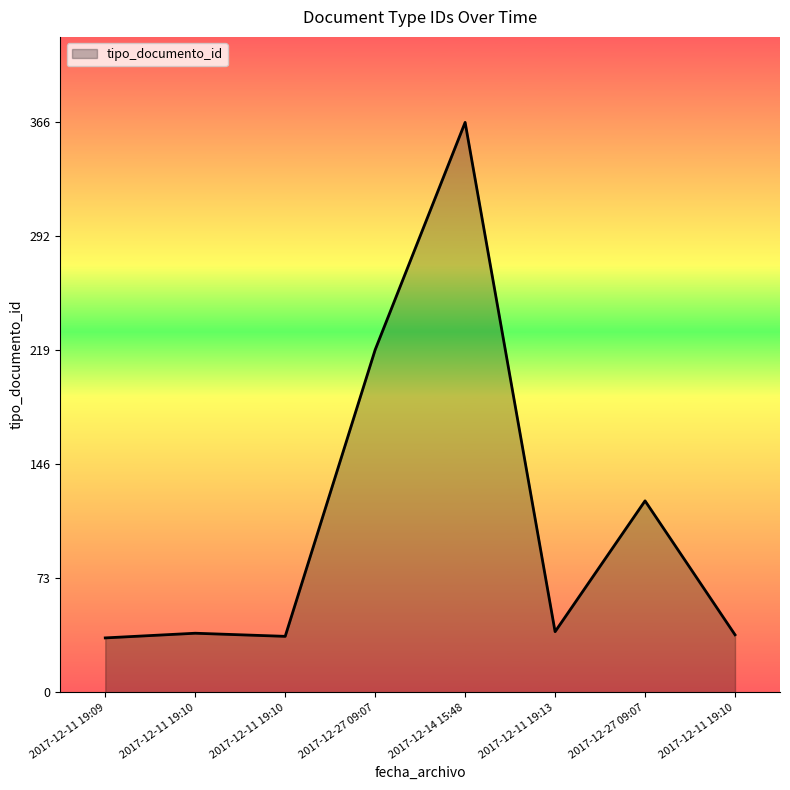

The chart shows a value of 67 at 2017-12-11 19:13. True or false?

False